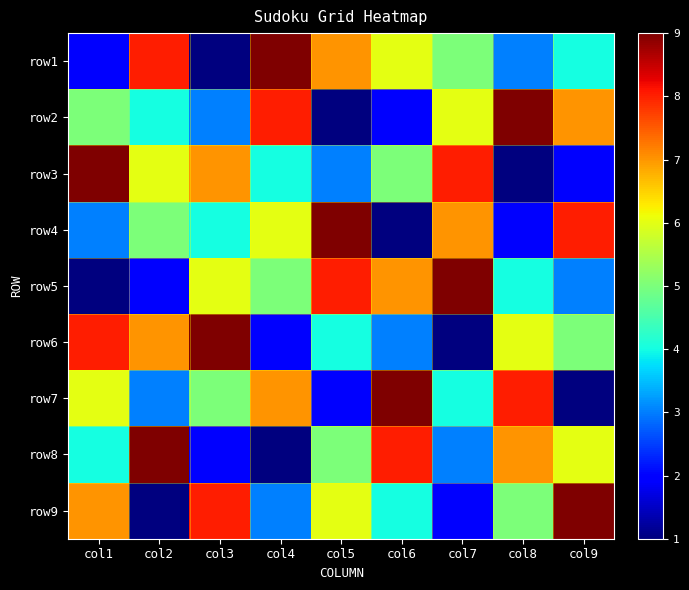

List the series in order of their peak value, highest first.

row1, row2, row3, row4, row5, row6, row7, row8, row9